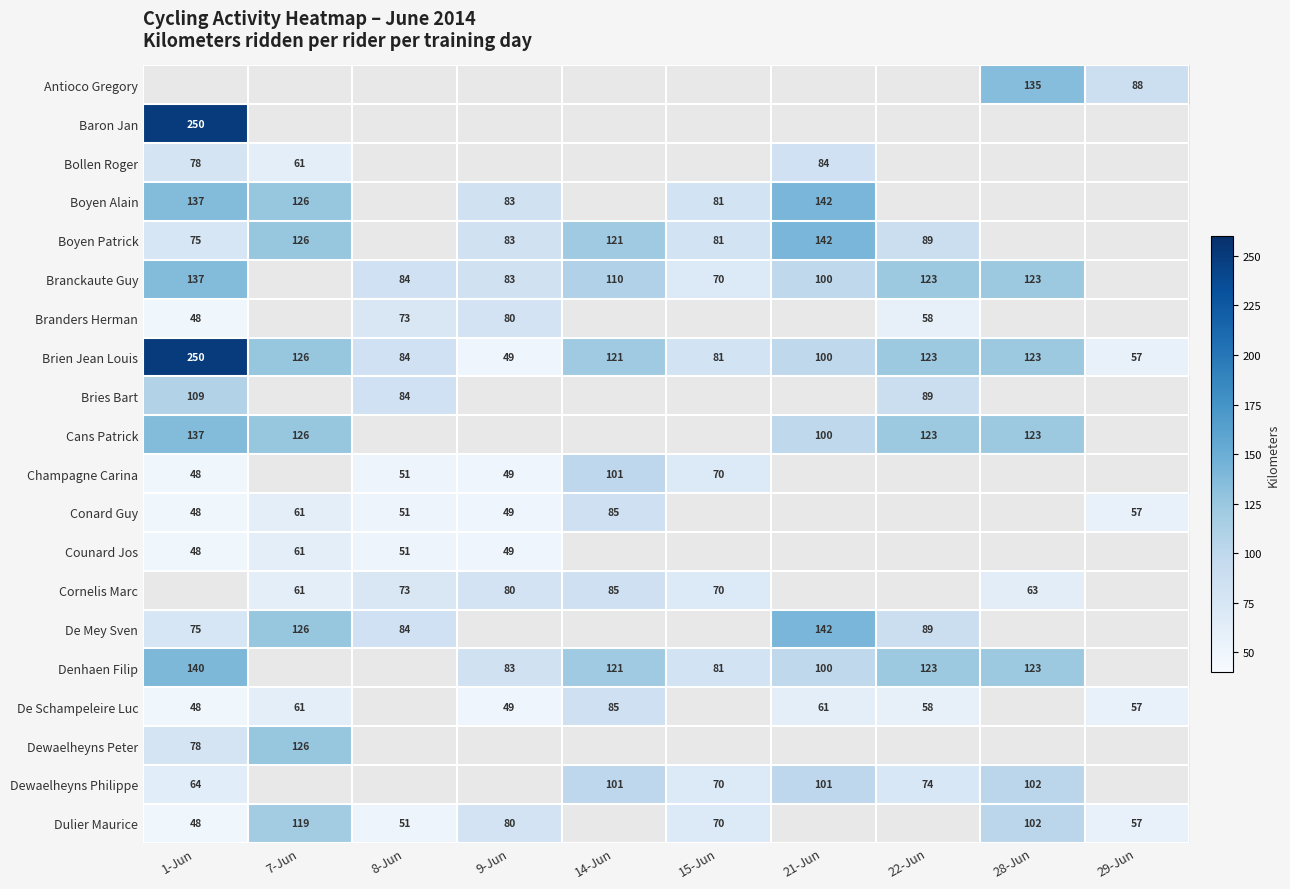

The value of Cornelis Marc at 9-Jun is 38. True or false?

False